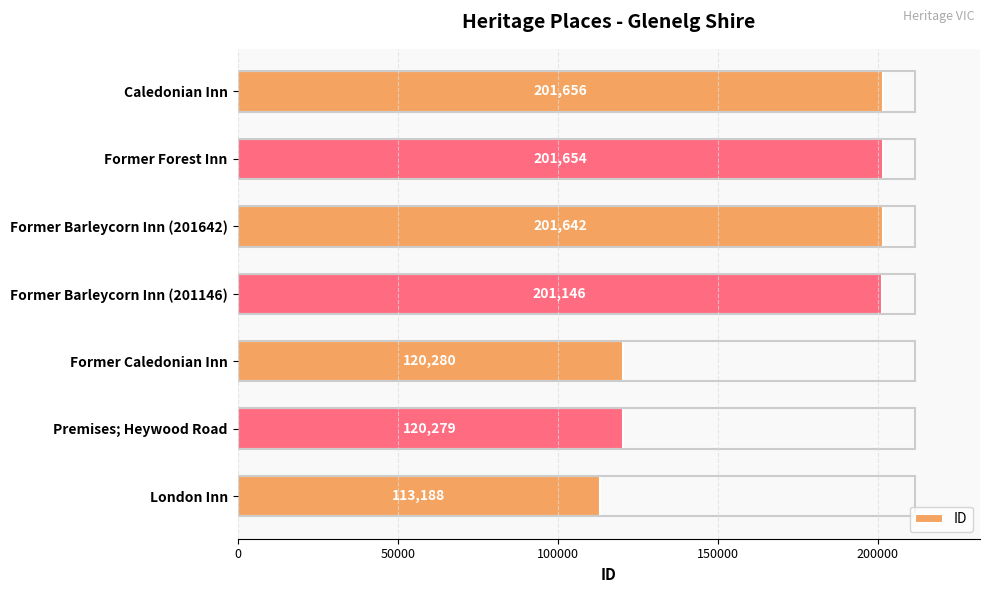

Which label corresponds to the largest value in the chart?

Caledonian Inn